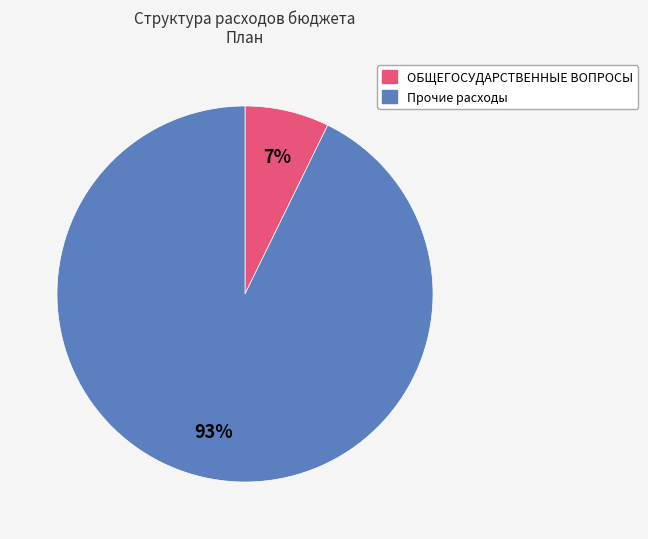

To the nearest percent, what is the average slice percentage?

50%